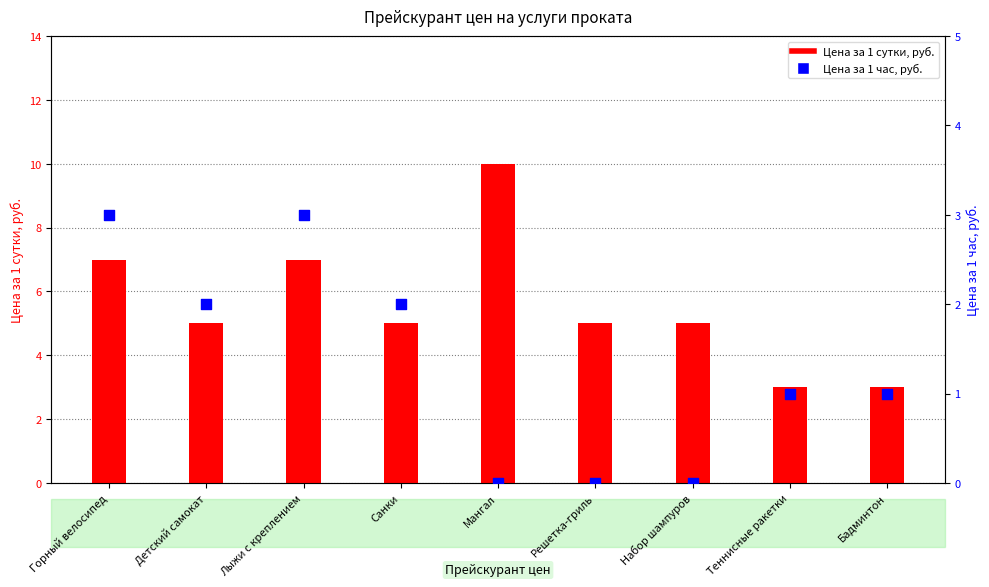

Is the value of Цена за 1 час, руб. at Мангал greater than the value of Цена за 1 сутки, руб. at Теннисные ракетки?

No